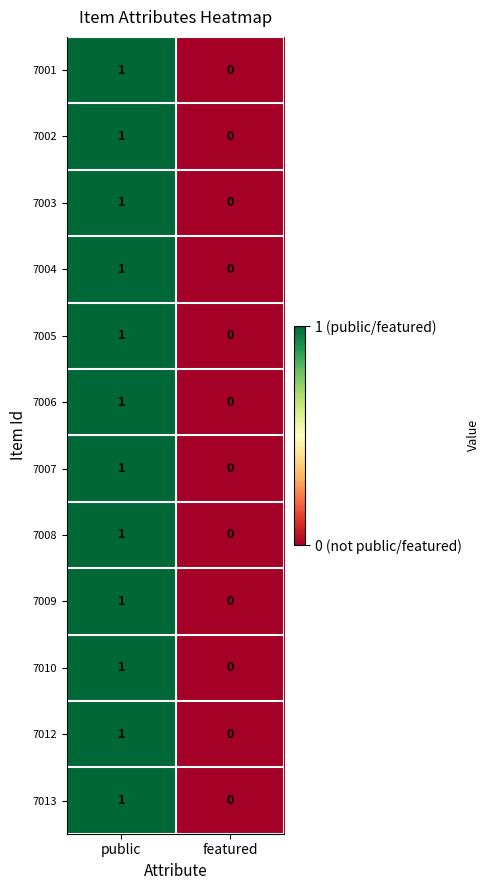

Reading left to right, extract all data points from this chart.

7001: 1	0
7002: 1	0
7003: 1	0
7004: 1	0
7005: 1	0
7006: 1	0
7007: 1	0
7008: 1	0
7009: 1	0
7010: 1	0
7012: 1	0
7013: 1	0